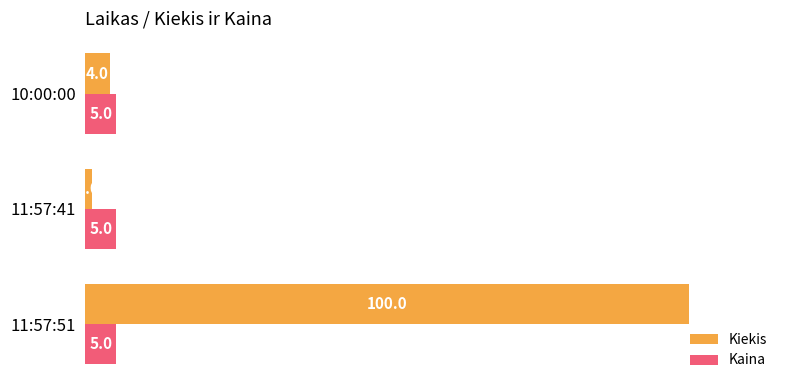

The value of Kiekis at 11:57:41 is 1. True or false?

True